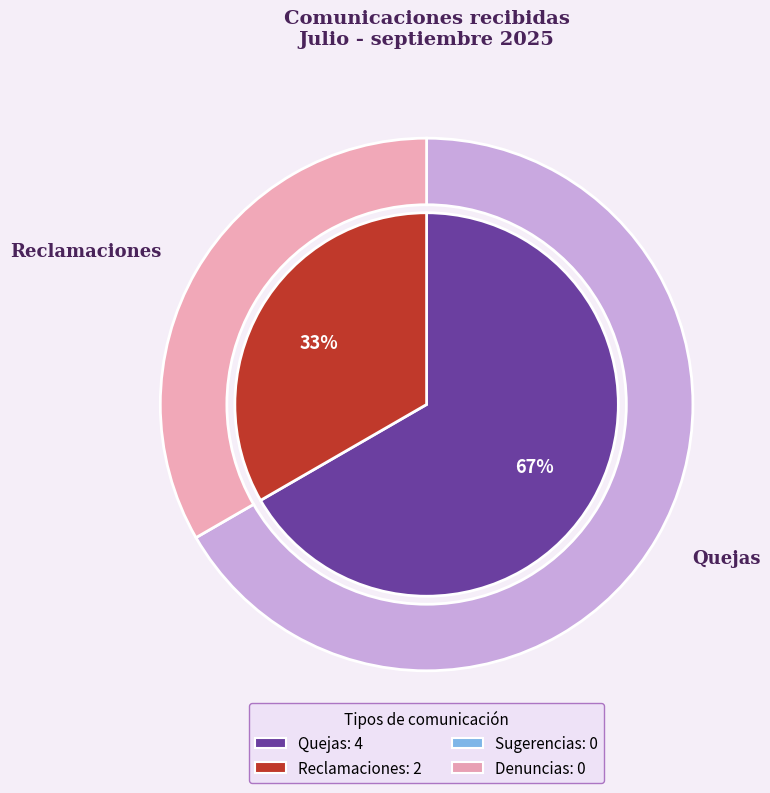

Which category has the smallest portion of the pie?

Sugerencias